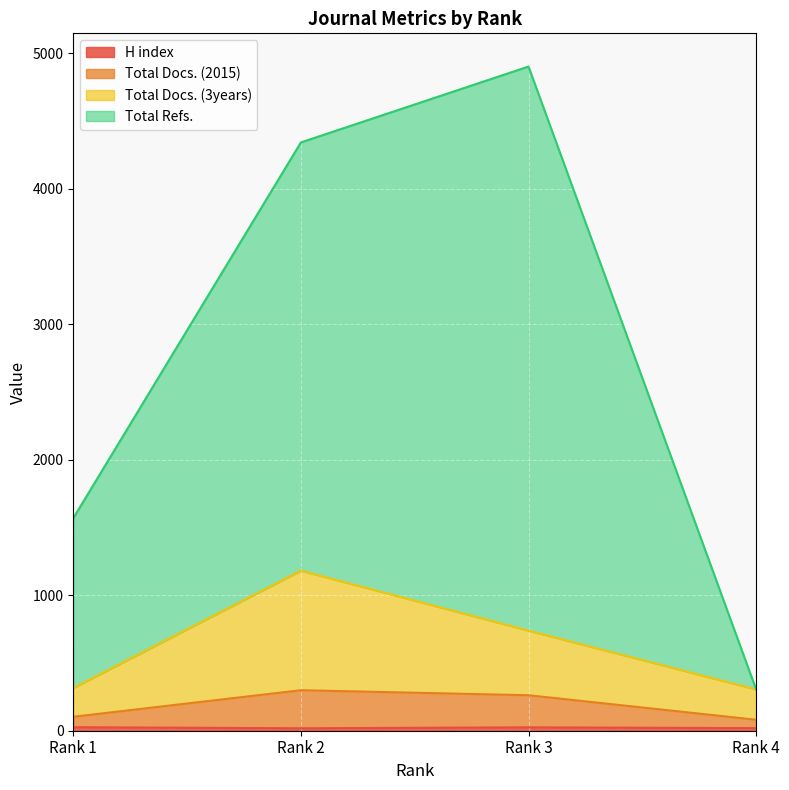

Reading left to right, list all the values displayed in this chart.

H index: 26	18	25	19
Total Docs. (2015): 103	299	262	81
Total Docs. (3years): 316	1182	739	305
Total Refs.: 1569	4343	4903	305